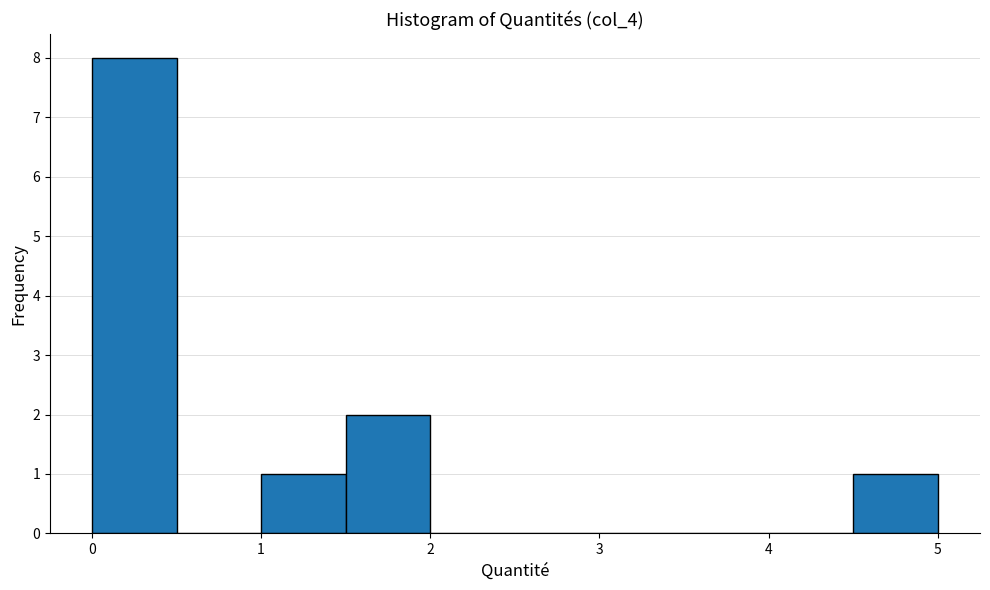

Reading left to right, transcribe this chart: for each bar, give the range it covers on the x-axis and its height. Neither the bar edges nor the heights are printed on the chart, so give them approximately, as read against the axes.

0.0 to 0.5: 8
0.5 to 1.0: 0
1.0 to 1.5: 1
1.5 to 2.0: 2
2.0 to 2.5: 0
2.5 to 3.0: 0
3.0 to 3.5: 0
3.5 to 4.0: 0
4.0 to 4.5: 0
4.5 to 5.0: 1